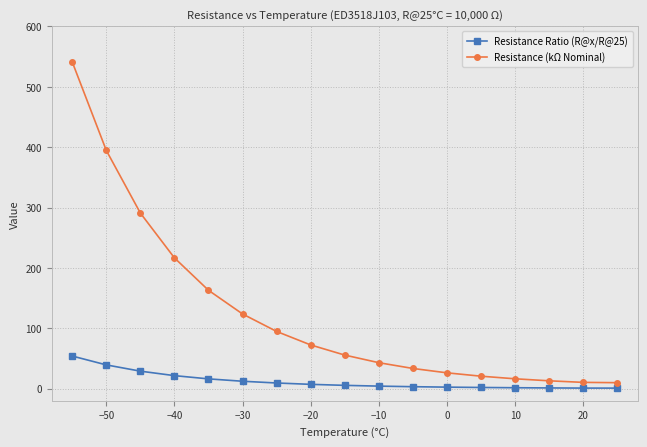

True or false: Resistance (kΩ Nominal) and Resistance Ratio (R@x/R@25) cross at least once.

False